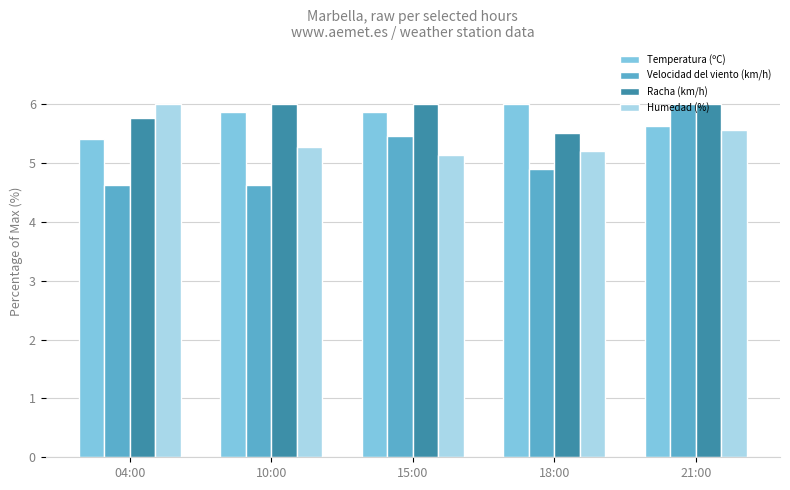

Reading right to left, list all the values displayed in this chart.

Temperatura (ºC): 21:00=5.6	18:00=6.0	15:00=5.9	10:00=5.9	04:00=5.4
Velocidad del viento (km/h): 21:00=6.0	18:00=4.9	15:00=5.5	10:00=4.6	04:00=4.6
Racha (km/h): 21:00=6.0	18:00=5.5	15:00=6.0	10:00=6.0	04:00=5.8
Humedad (%): 21:00=5.6	18:00=5.2	15:00=5.1	10:00=5.3	04:00=6.0